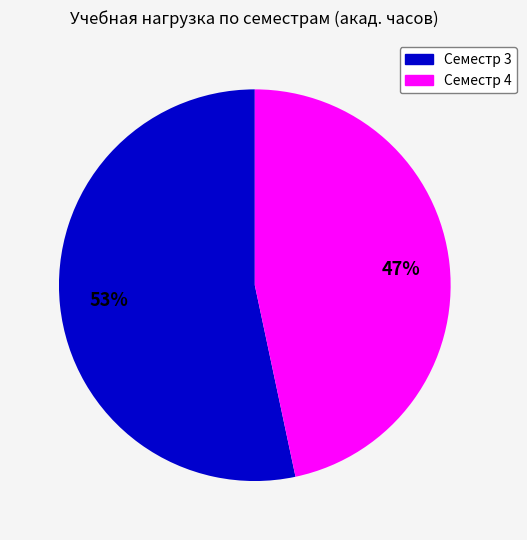

Which slice is the largest?

Семестр 3